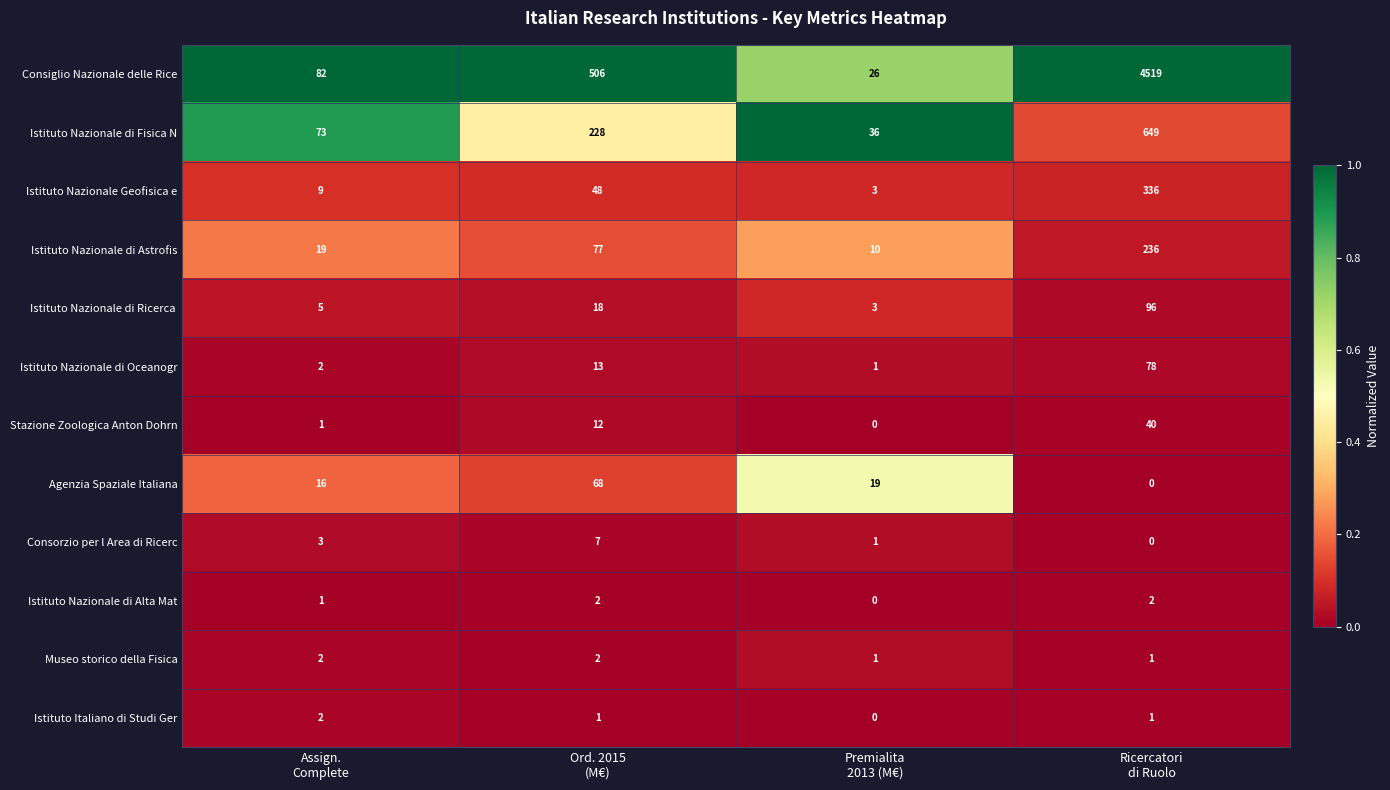

What is the total value across all series at Ord. 2015
(M€)?

982